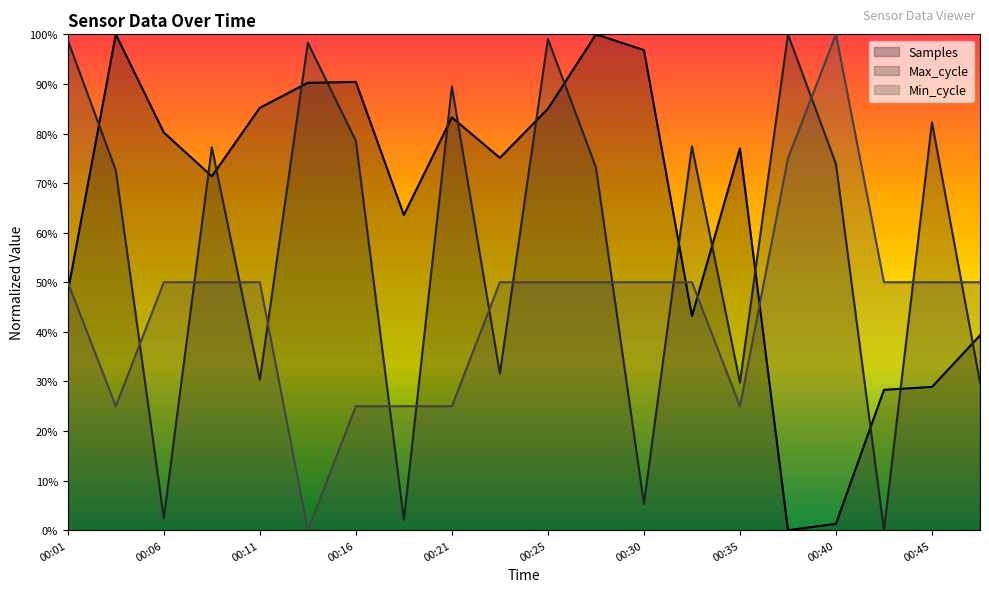

Is the value of Samples at 00:43 greater than the value of Min_cycle at 00:25?

No